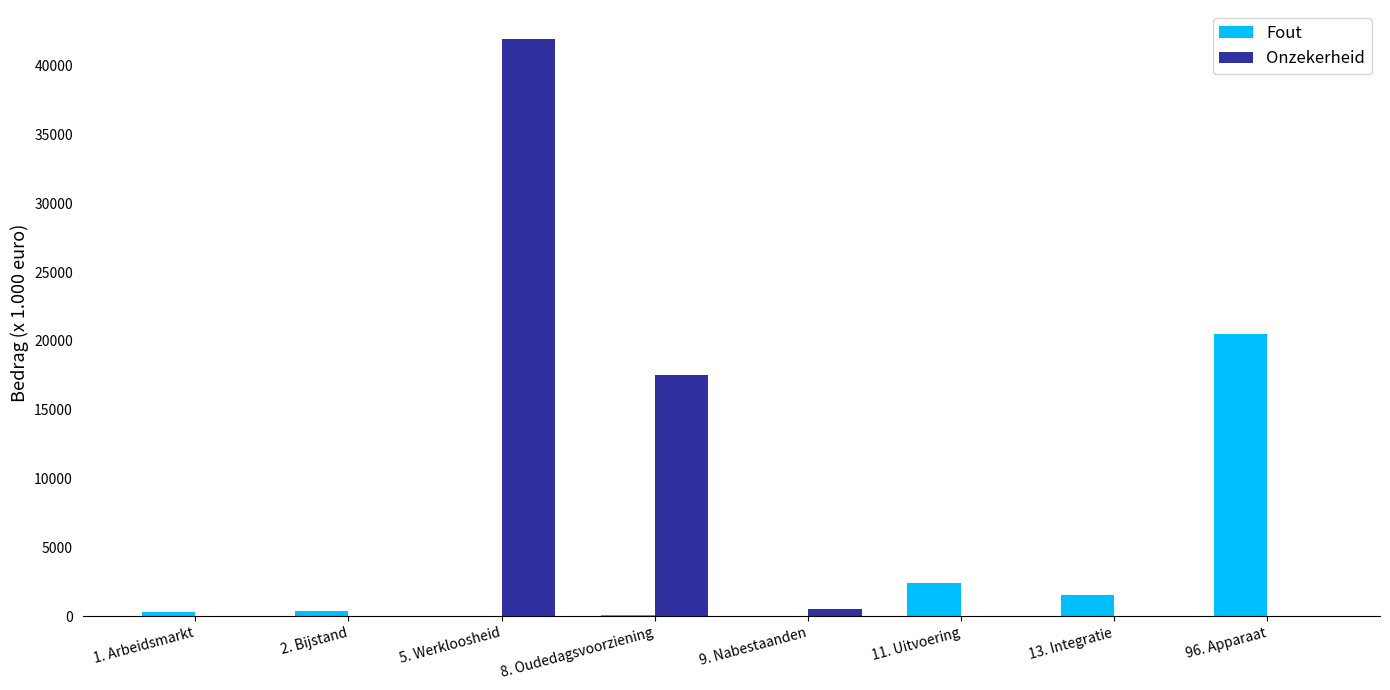

What is the maximum value shown in the chart?

41952